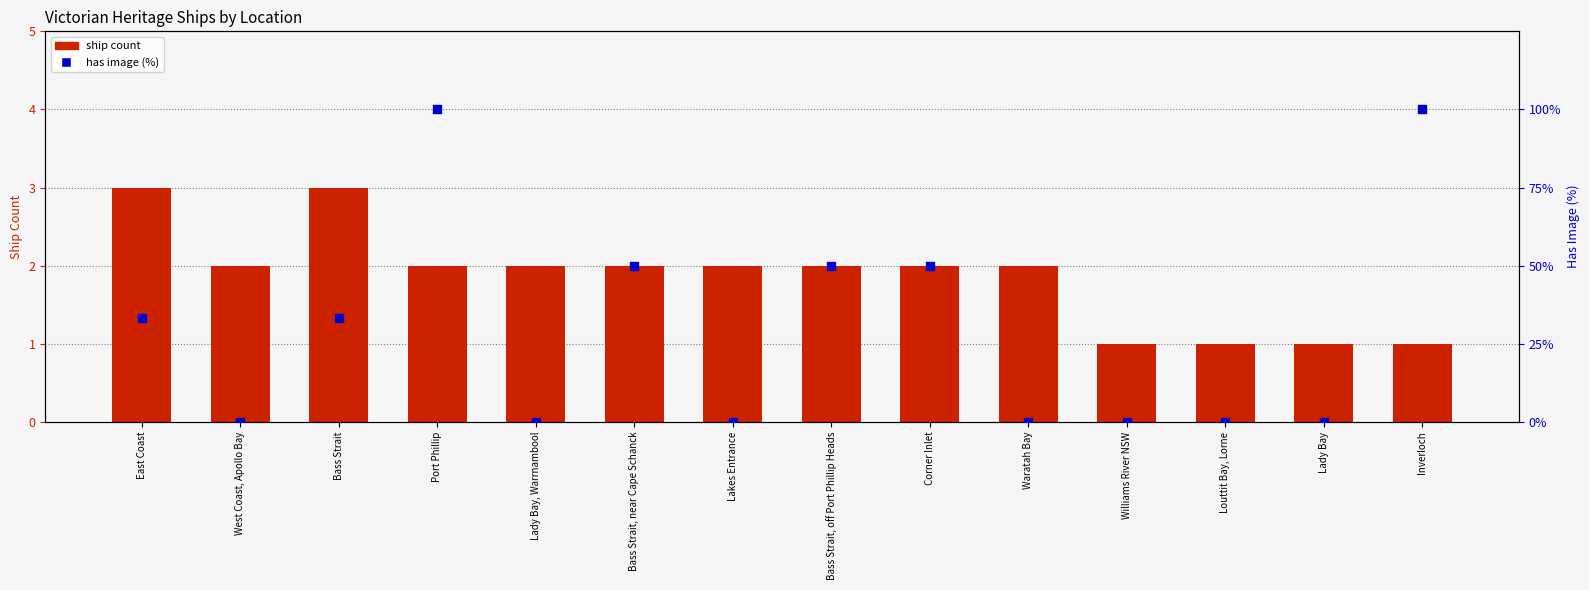

Which series reaches the maximum Y coordinate?

Has Image (%)